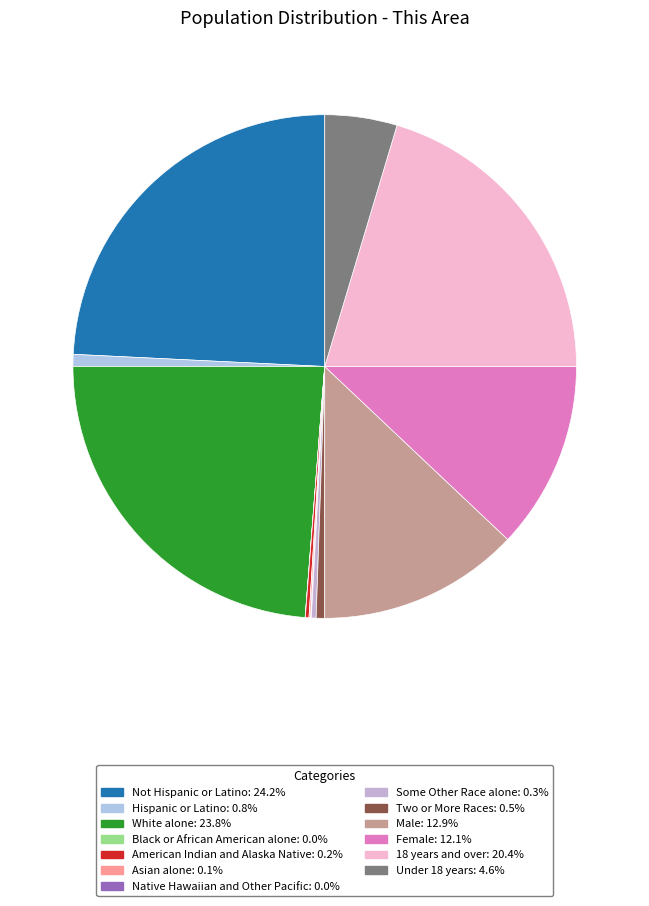

Is it true that Two or More Races is 1% of the pie?

True